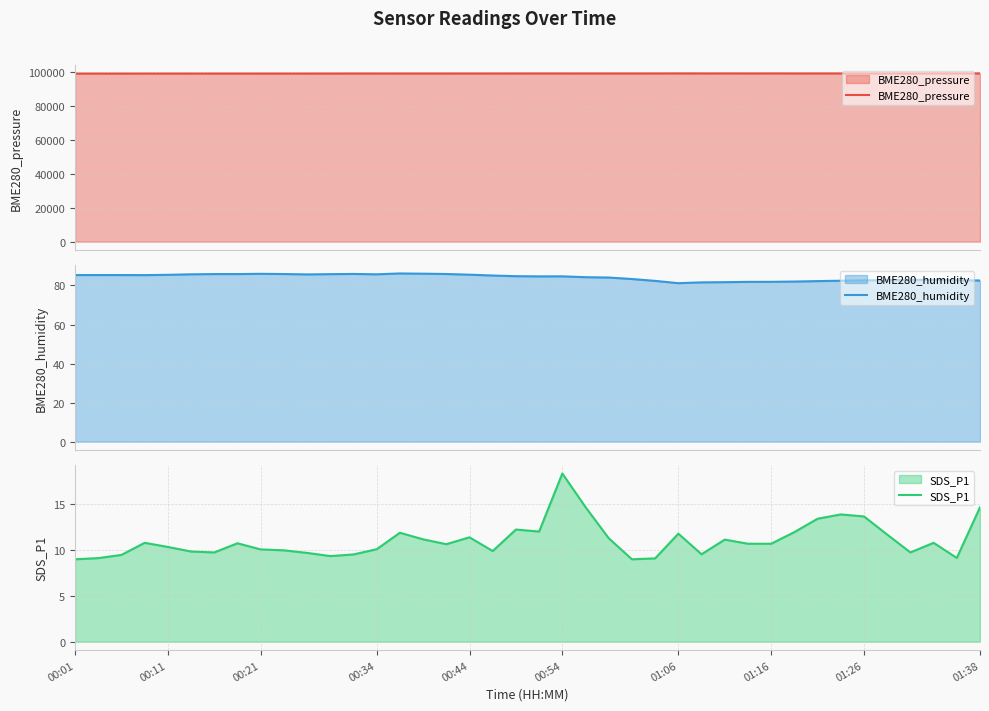

What is the difference between the BME280_humidity values at 00:11 and 15?

0.7